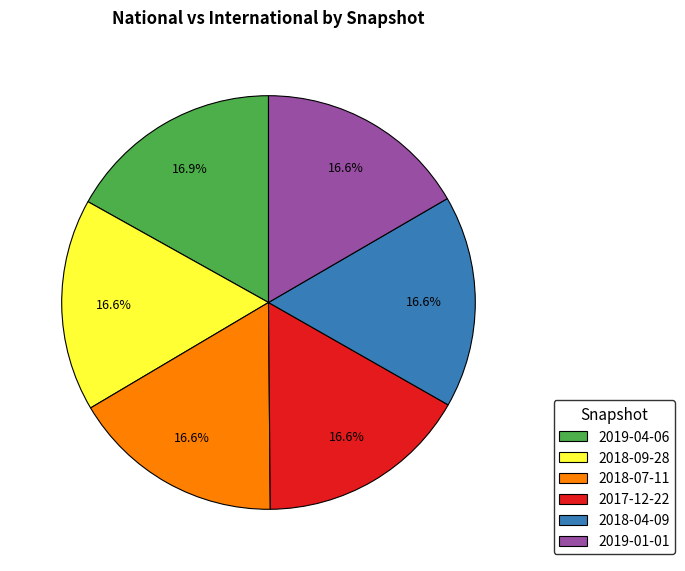

What is the ratio of the value at 2018-09-28 to the value at 2018-04-09?

1.0